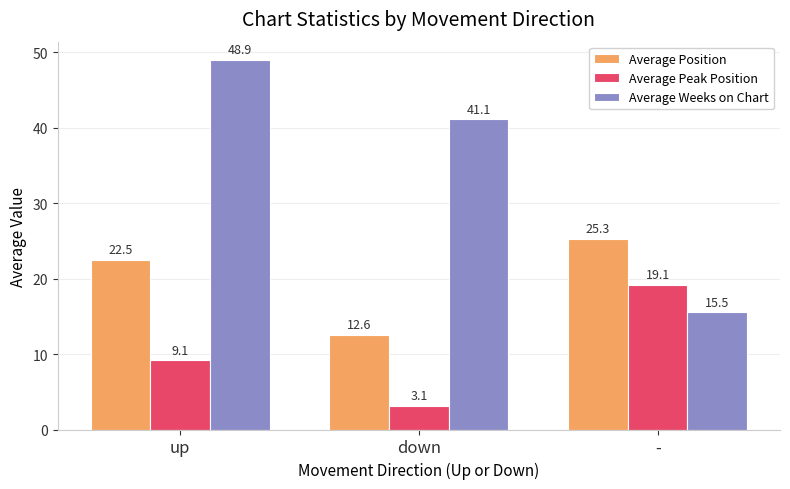

What is the value of the Average Weeks on Chart bar at the 2nd from the left?

41.1